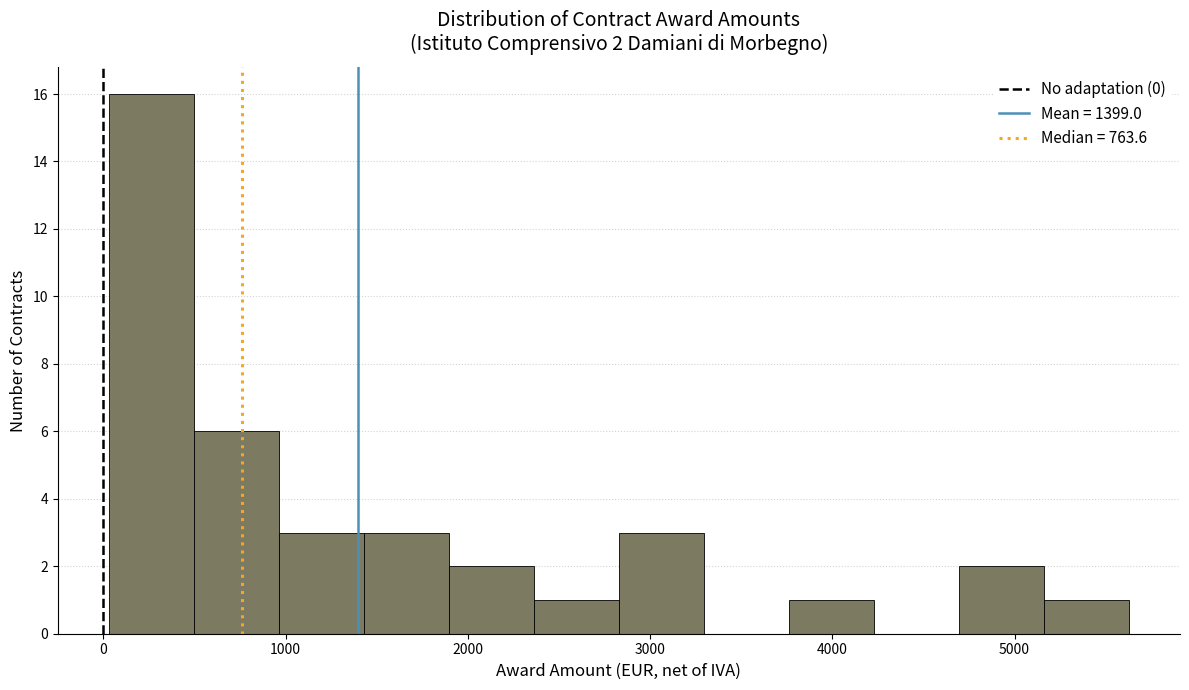

Which range on the x-axis has the tallest bar?

0 to 500